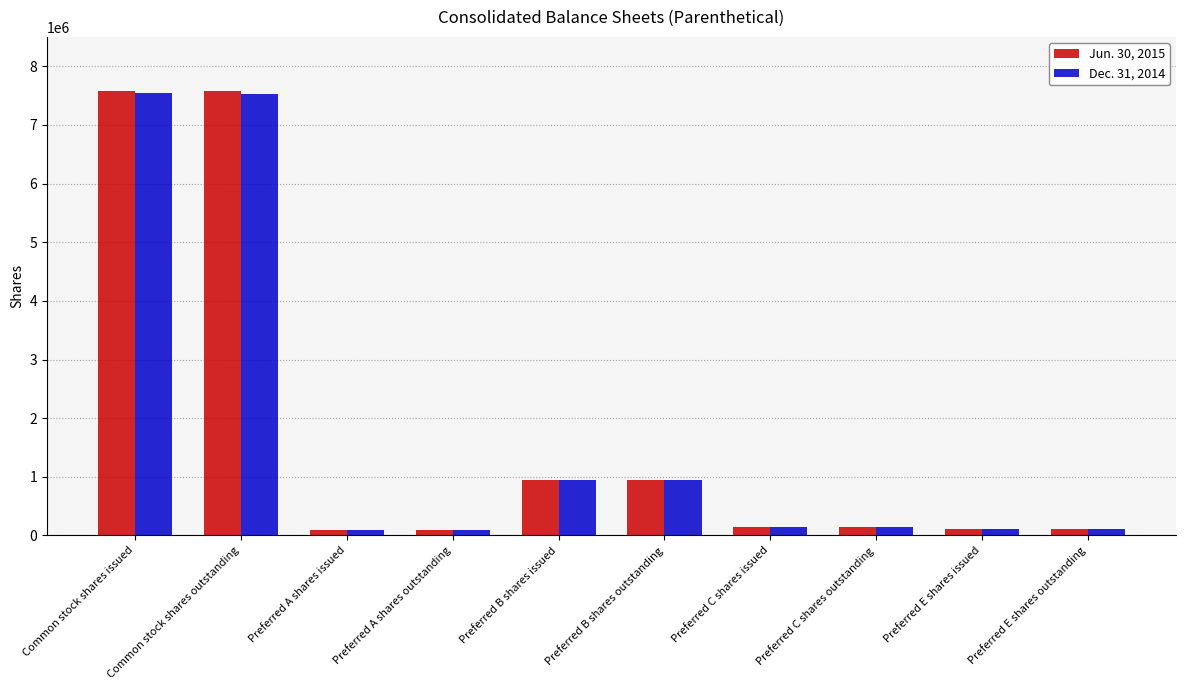

What is the maximum value for Dec. 31, 2014?

7549929